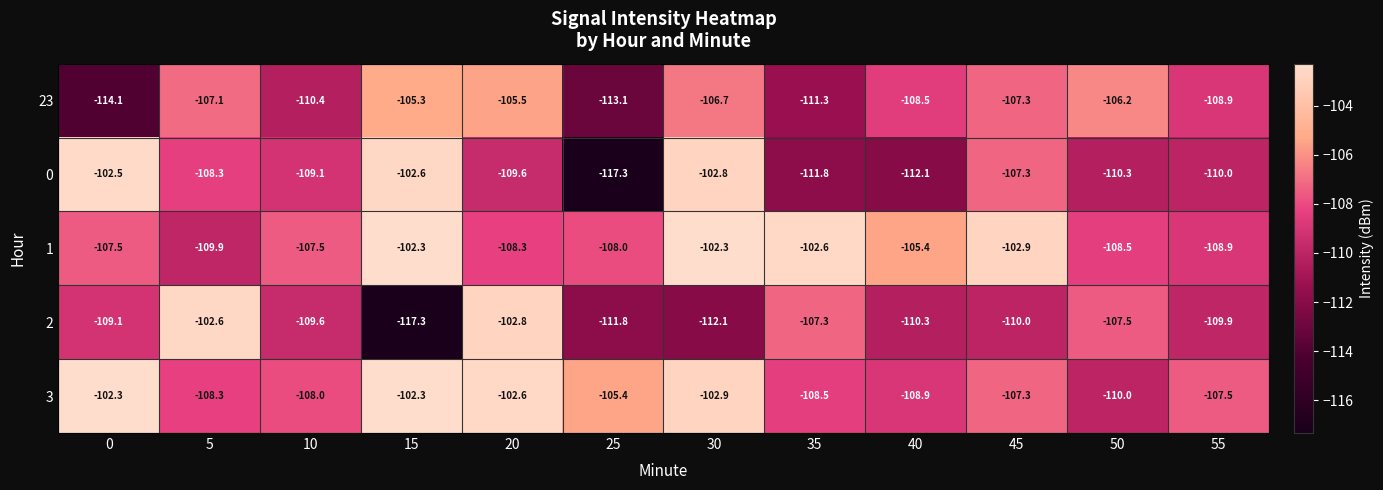

What is the spread (max minus min) of values at 40?

6.7